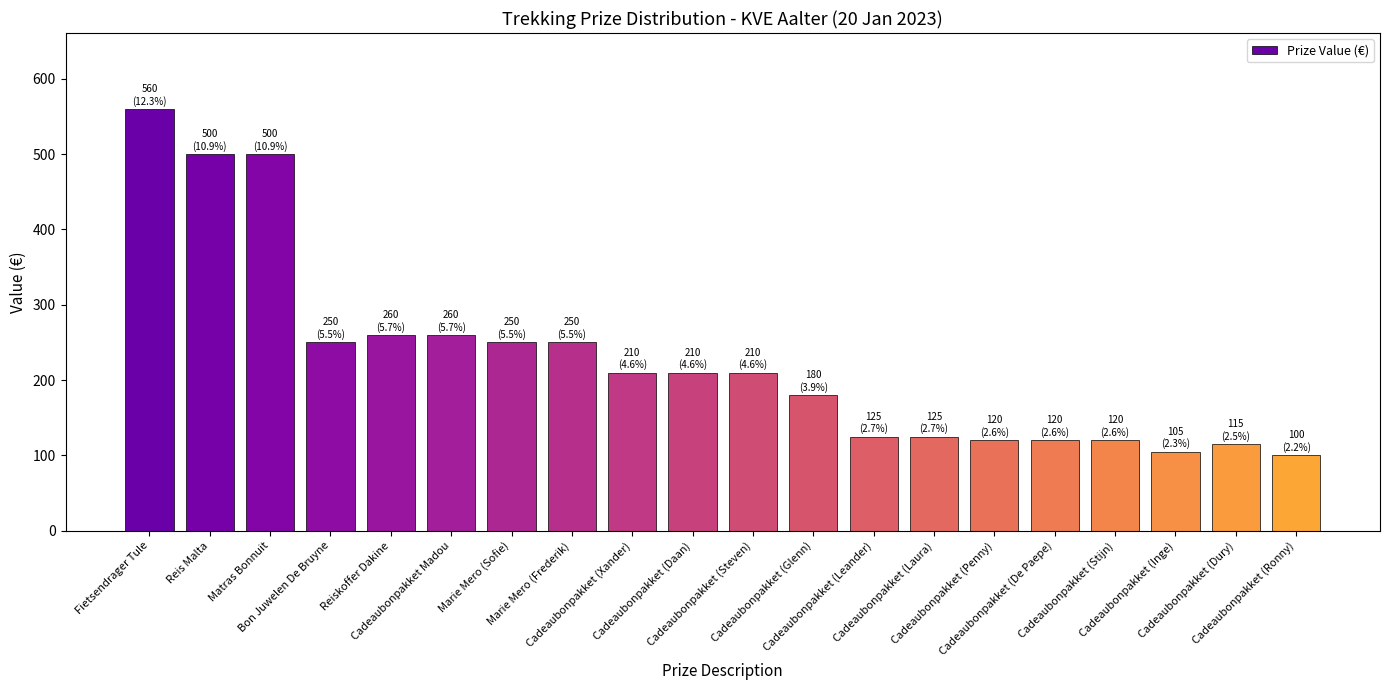

Reading left to right, transcribe all the data shown in this chart.

Fietsendrager Tule=560	Reis Malta=500	Matras Bonnuit=500	Bon Juwelen De Bruyne=250	Reiskoffer Dakine=260	Cadeaubonpakket Madou=260	Marie Mero (Sofie)=250	Marie Mero (Frederik)=250	Cadeaubonpakket (Xander)=210	Cadeaubonpakket (Daan)=210	Cadeaubonpakket (Steven)=210	Cadeaubonpakket (Glenn)=180	Cadeaubonpakket (Leander)=125	Cadeaubonpakket (Laura)=125	Cadeaubonpakket (Penny)=120	Cadeaubonpakket (De Paepe)=120	Cadeaubonpakket (Stijn)=120	Cadeaubonpakket (Inge)=105	Cadeaubonpakket (Dury)=115	Cadeaubonpakket (Ronny)=100